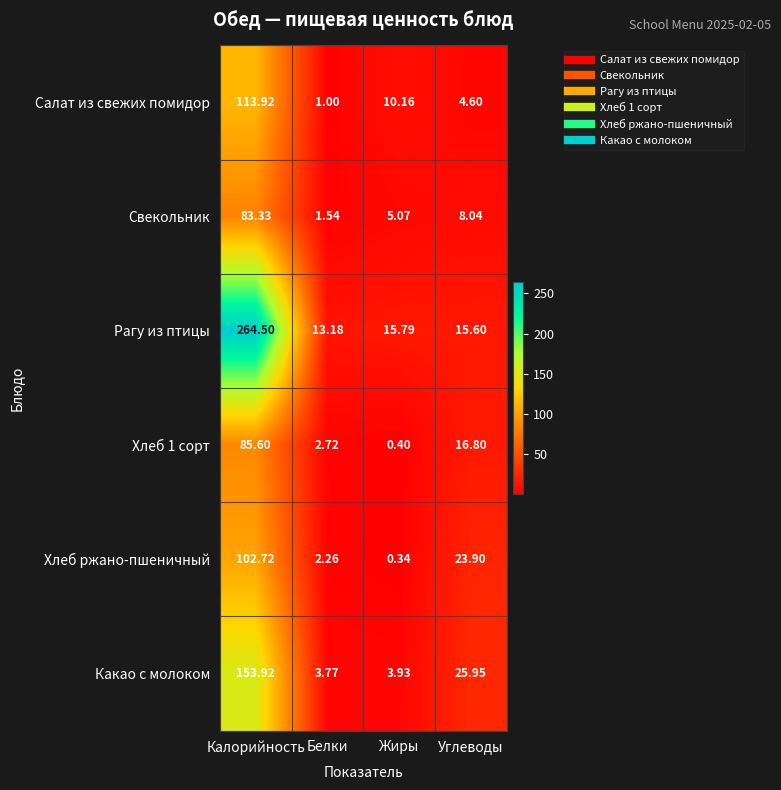

Between Калорийность and Углеводы, which series saw the biggest shift?

Рагу из птицы